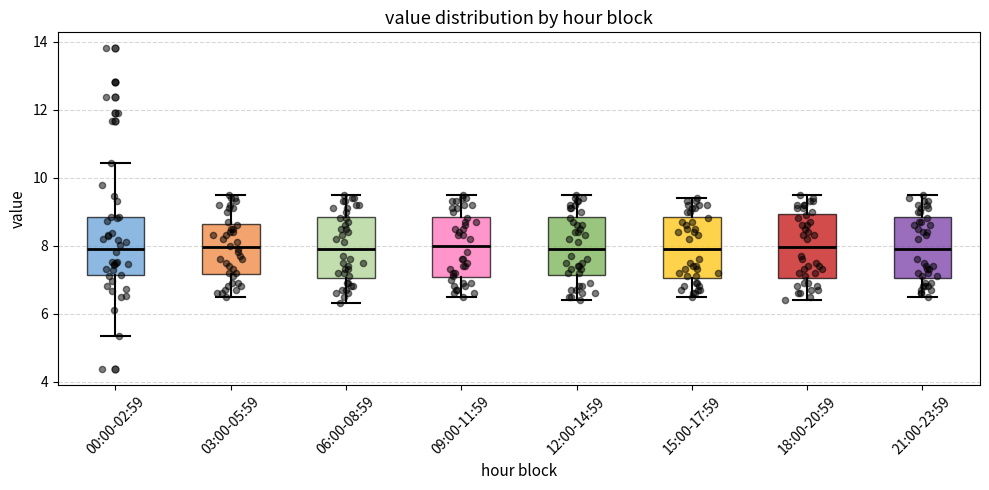

Reading left to right, read every box against the y-axis: the position of its median line, the range the box covers, and the ends of its whiskers. The values are not printed on the chart, so give them approximately, as read against the axis.

00:00-02:59: median 8.0, box 7.2 to 8.8, whiskers 5.4 to 10.4
03:00-05:59: median 8.0, box 7.2 to 8.6, whiskers 6.6 to 9.6
06:00-08:59: median 8.0, box 7.0 to 8.8, whiskers 6.4 to 9.6
09:00-11:59: median 8.0, box 7.0 to 8.8, whiskers 6.6 to 9.6
12:00-14:59: median 8.0, box 7.2 to 8.8, whiskers 6.4 to 9.6
15:00-17:59: median 8.0, box 7.0 to 8.8, whiskers 6.6 to 9.4
18:00-20:59: median 8.0, box 7.0 to 9.0, whiskers 6.4 to 9.6
21:00-23:59: median 8.0, box 7.0 to 8.8, whiskers 6.6 to 9.6